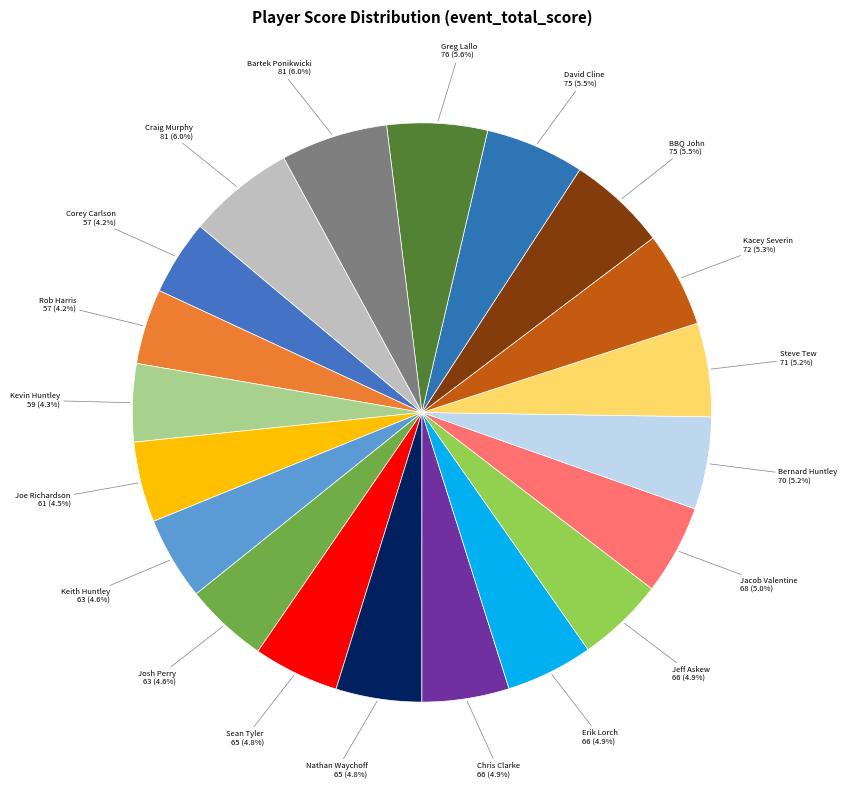

How many segments does this pie chart have?

20